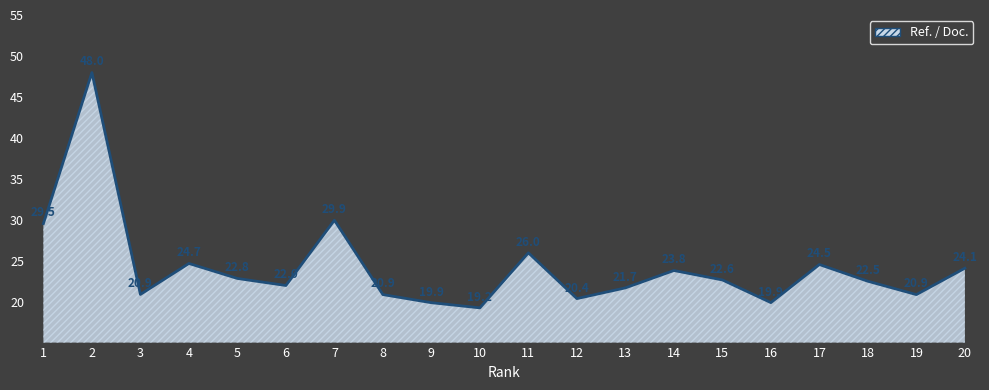

How many interior local peaks (higher than both neighbors) does the data have?

6